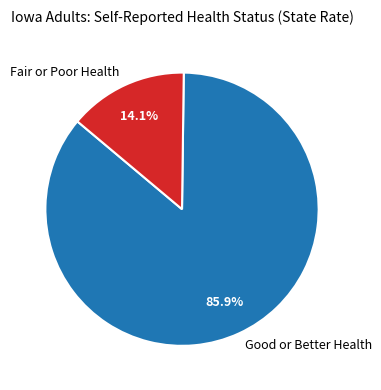

What is the total percentage of Fair or Poor Health and Good or Better Health?

100.0%